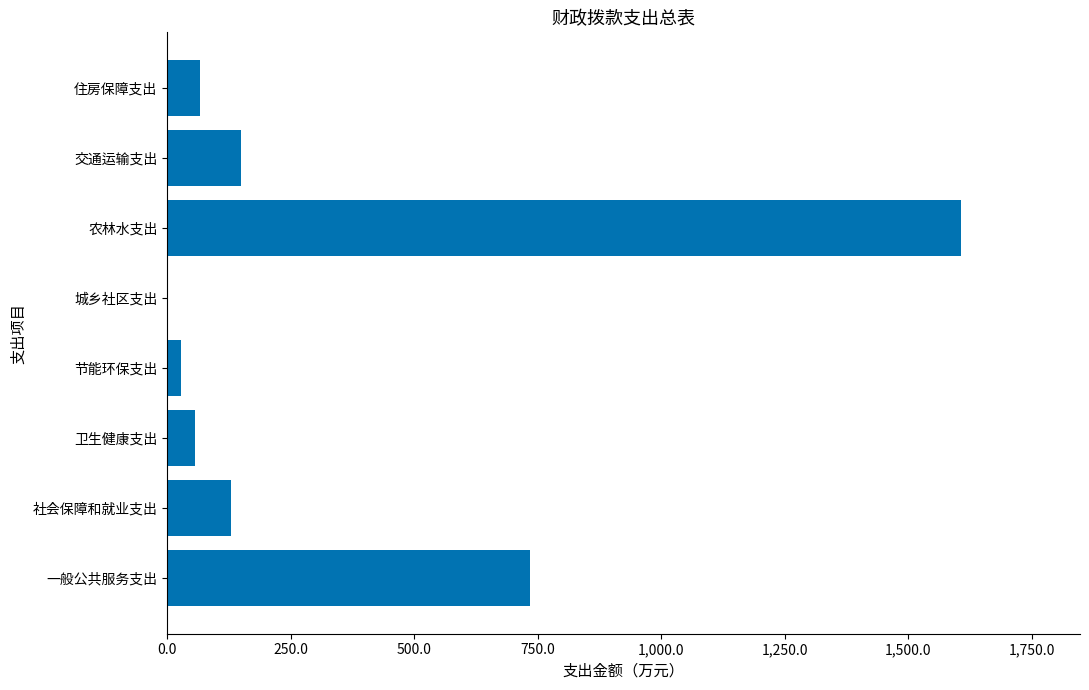

What is the change in value from 社会保障和就业支出 to 卫生健康支出?

-73.3